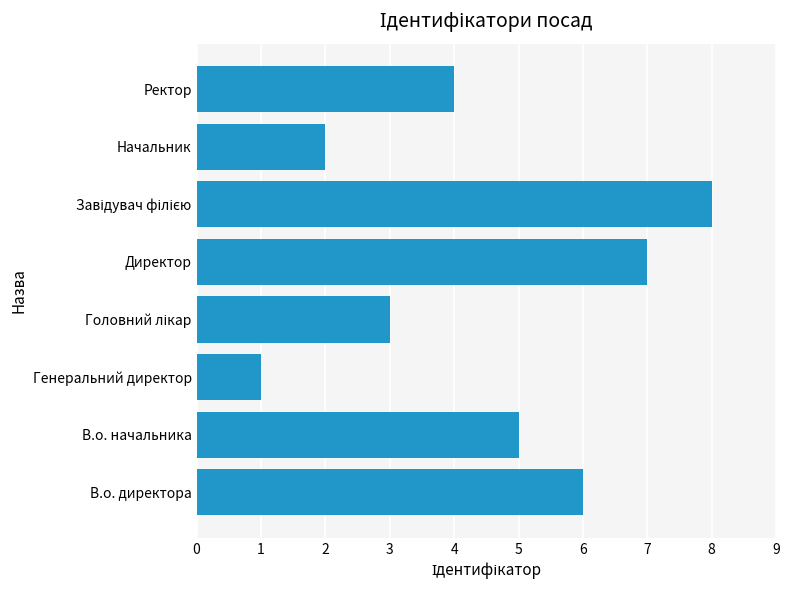

At which category does the chart reach its minimum across all series?

Генеральний директор